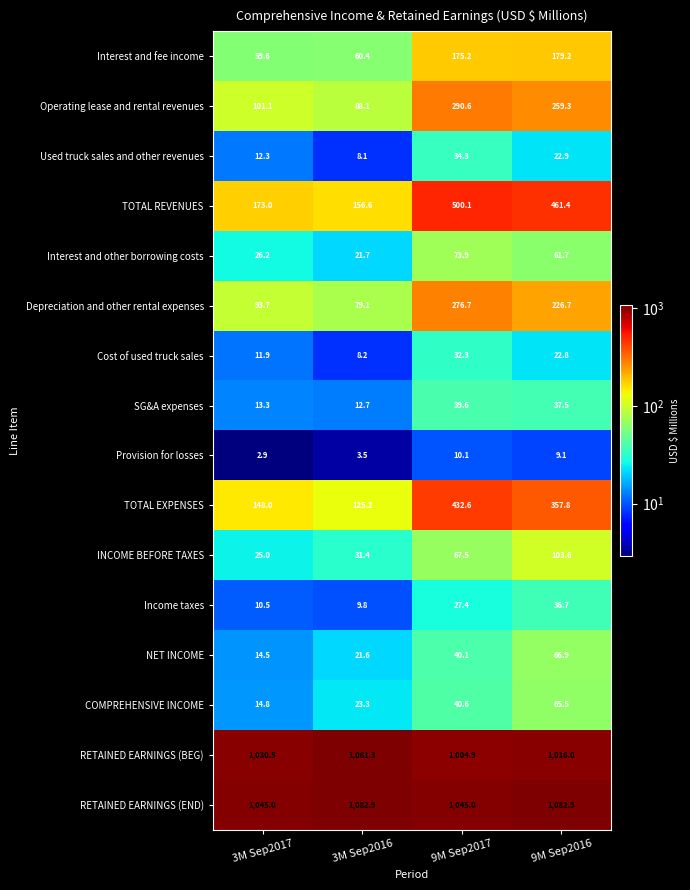

List the series in order of their peak value, highest first.

RETAINED EARNINGS (END), RETAINED EARNINGS (BEG), TOTAL REVENUES, TOTAL EXPENSES, Operating lease and rental revenues, Depreciation and other rental expenses, Interest and fee income, INCOME BEFORE TAXES, Interest and other borrowing costs, NET INCOME, COMPREHENSIVE INCOME, SG&A expenses, Income taxes, Used truck sales and other revenues, Cost of used truck sales, Provision for losses